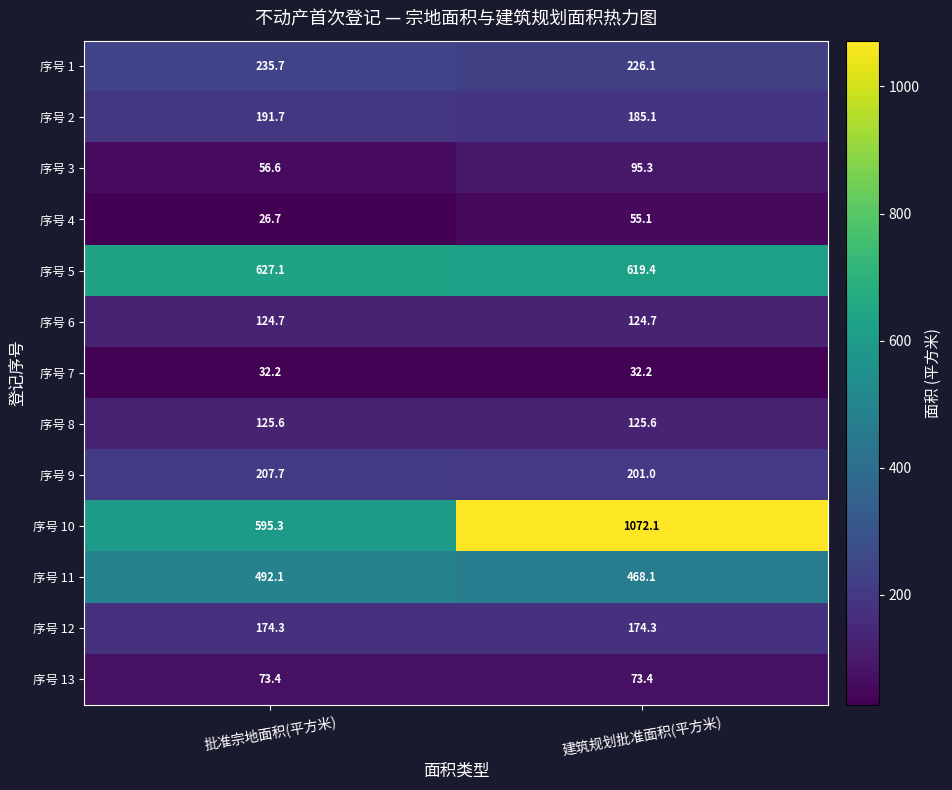

What is the maximum value for 序号 4?

55.1